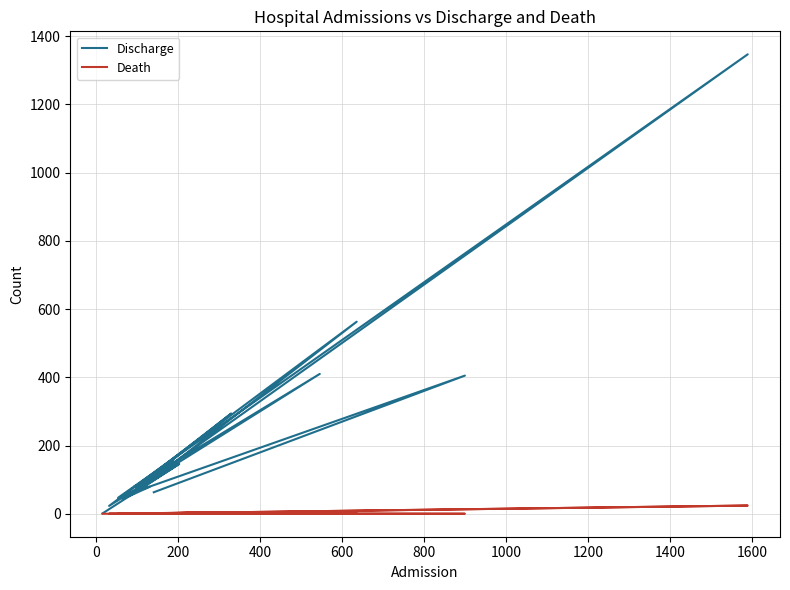

How many interior local valleys does the Discharge series have?

8